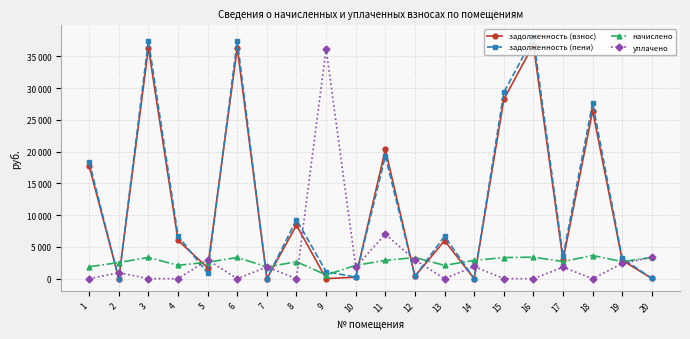

Is this an area chart (filled region under the line)?

No